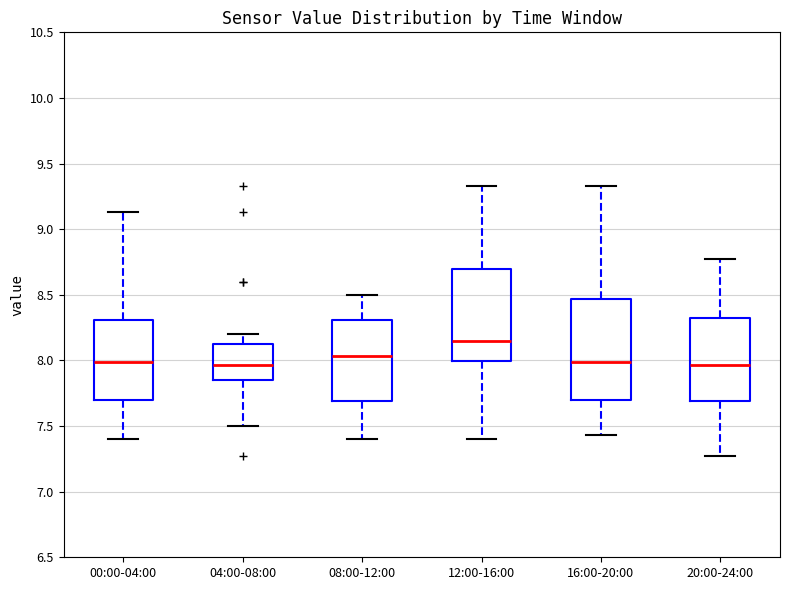

Which box's median line is the highest?

12:00-16:00